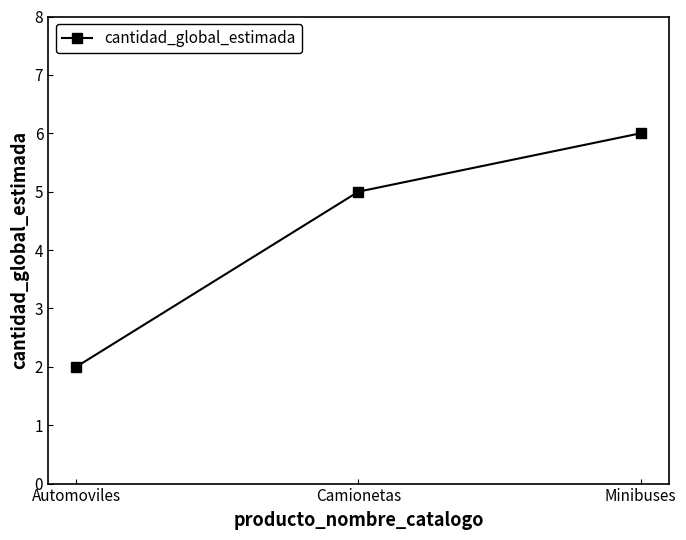

What is the average value?

4